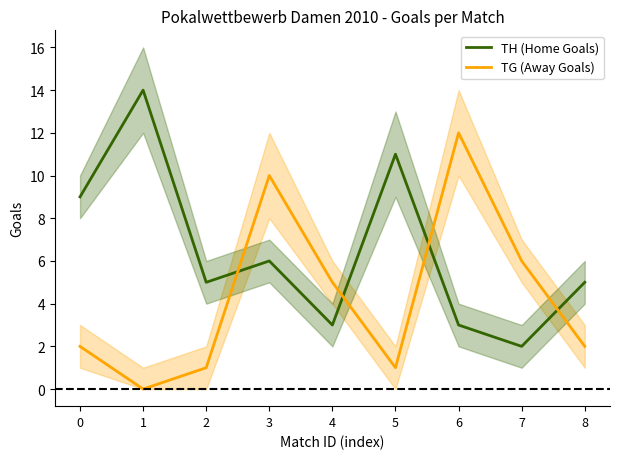

Which category has the lowest value across all series?

1